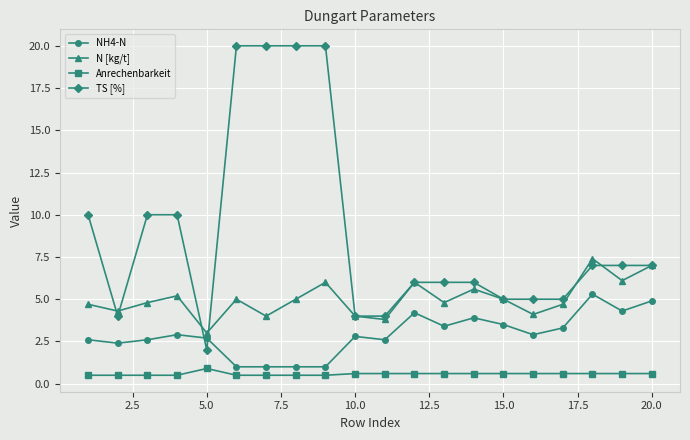

Which series has the largest range (max minus min)?

TS [%]